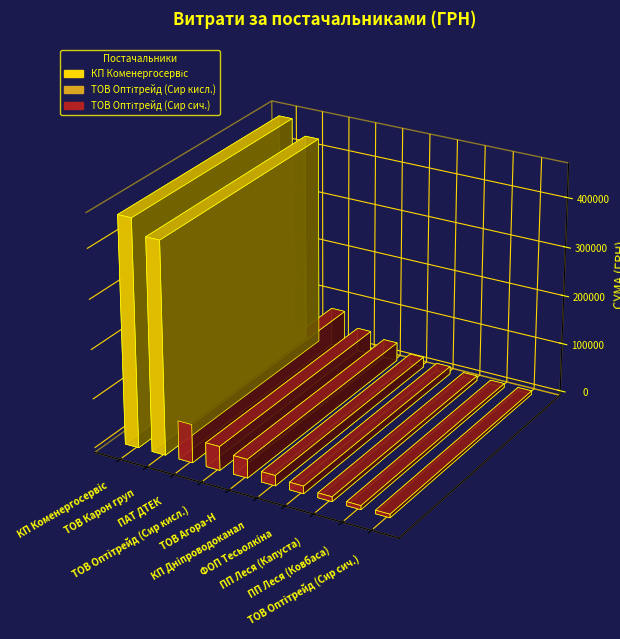

Which has a higher value, ТОВ Карон груп or ТОВ Агора-Н?

ТОВ Карон груп